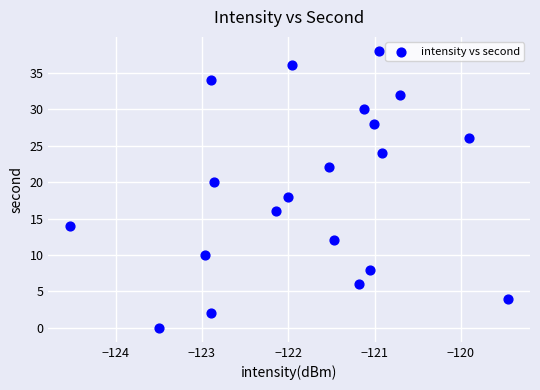

What is the range of Y values (max minus min)?

38